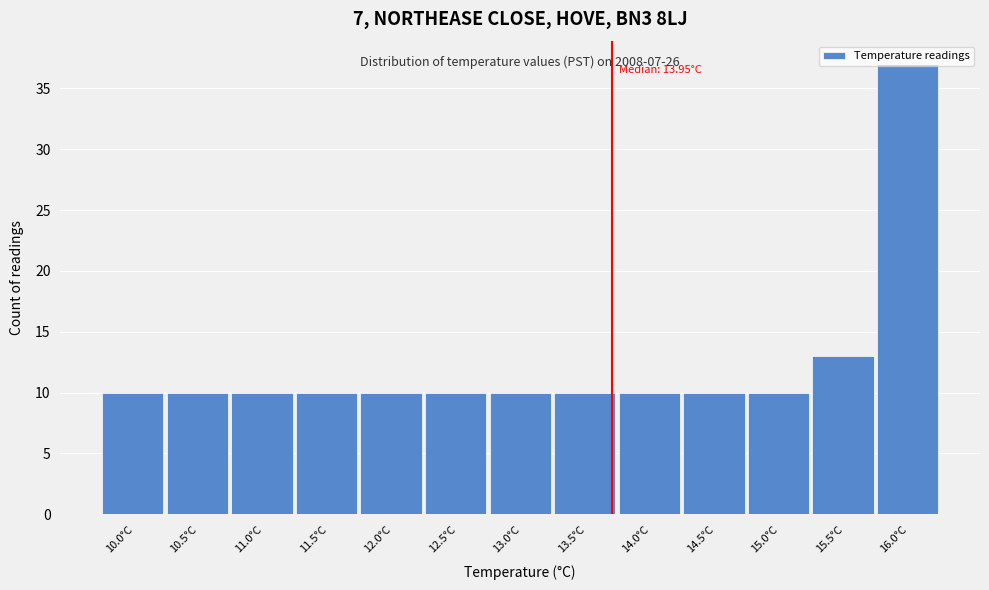

What is the label of the 7th bar from the right?

13.0°C